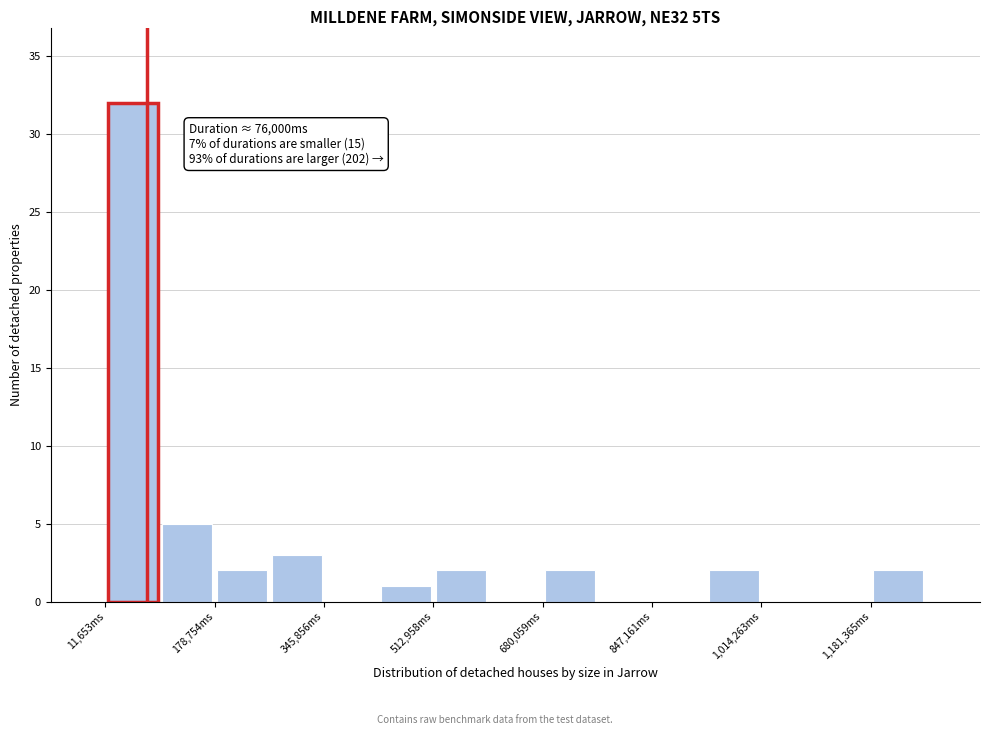

Over which range of the x-axis is the bar tallest?

20000 to 100000